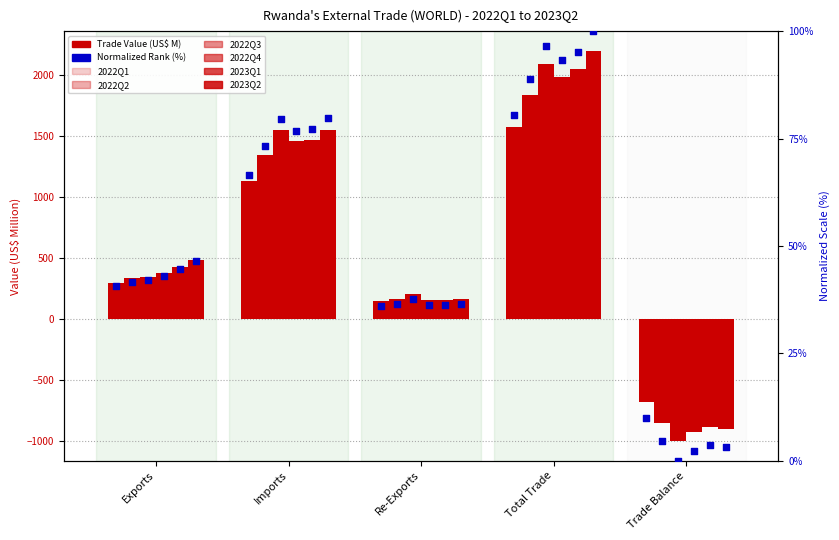

Which series has the largest total across all categories?

2023Q2